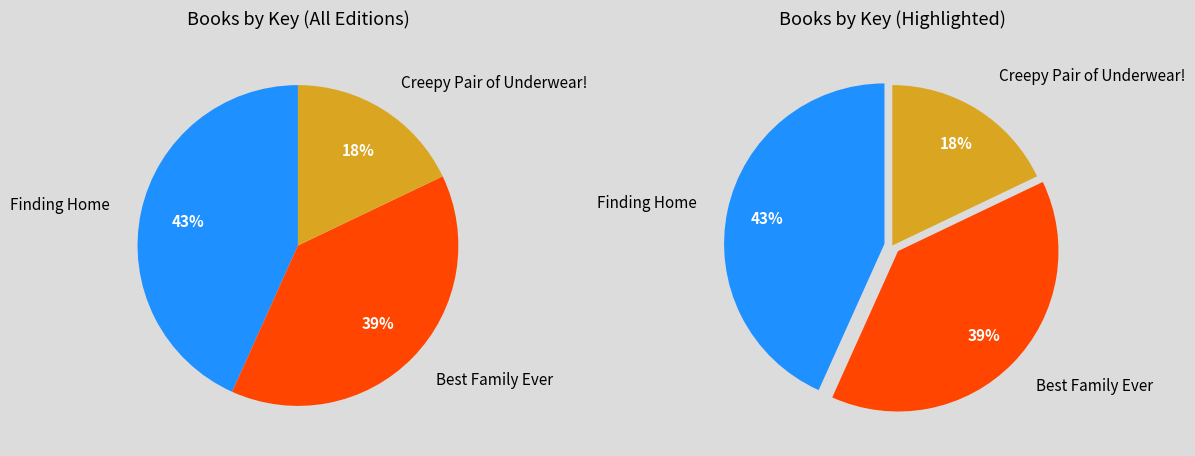

To the nearest percent, what is the difference between the largest and smallest slice percentages?

25%